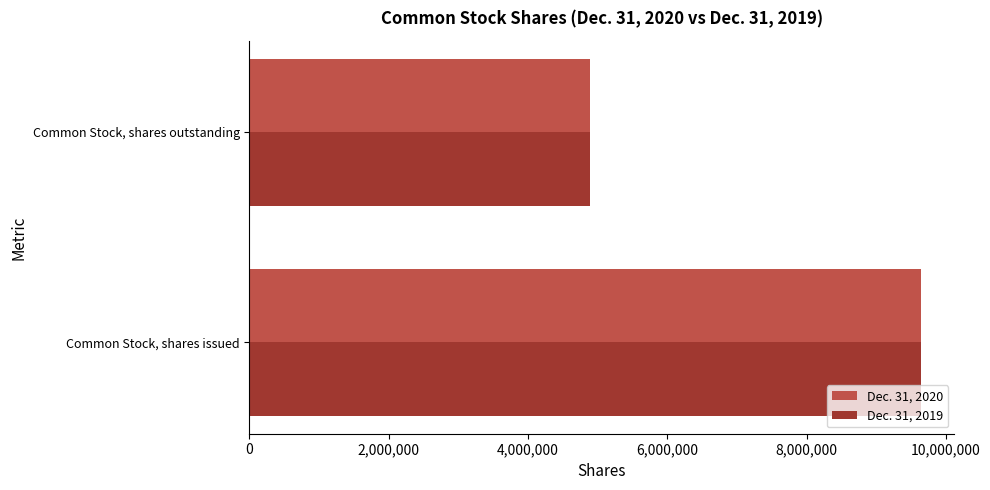

What is the sum of all Dec. 31, 2020 values?

14524147